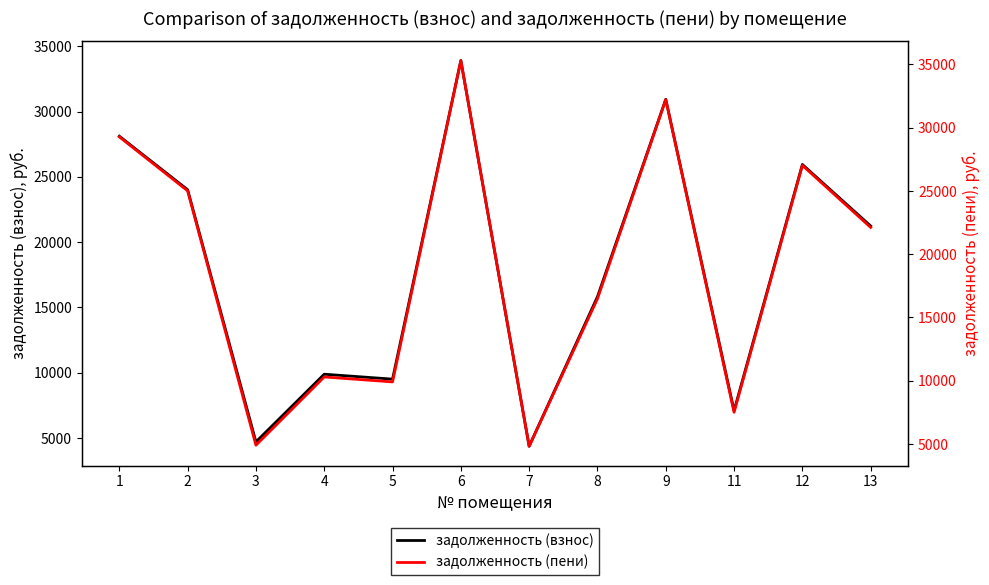

How many data points in задолженность (пени) are less than 22116?

6